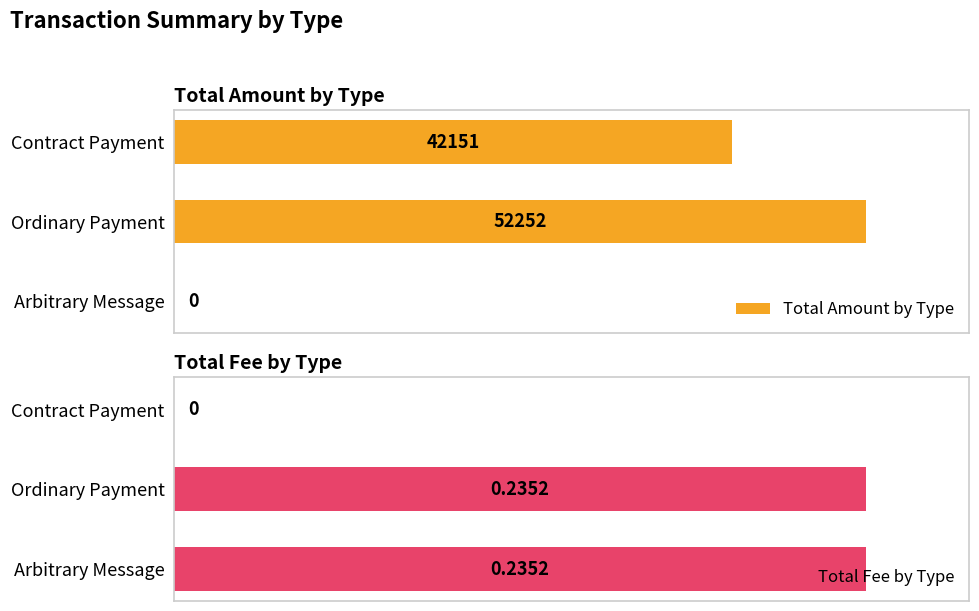

What is the value of the Total Fee by Type bar at the 2nd from the left?

0.2